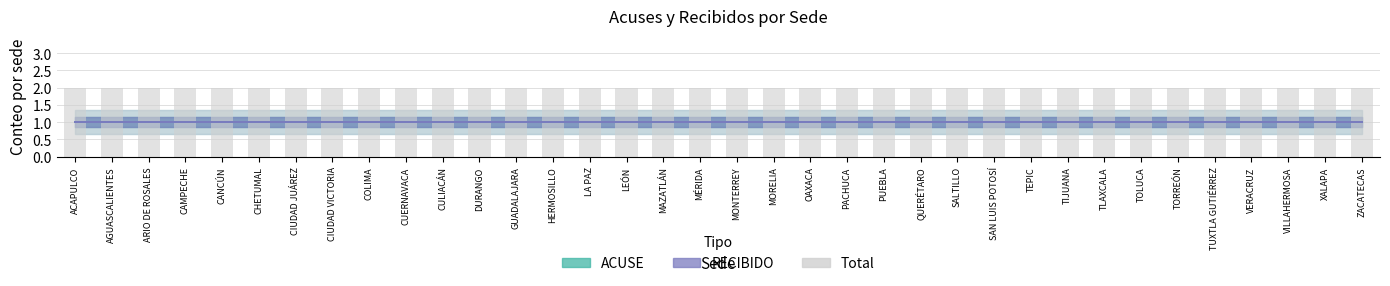

List the labels in order of ACUSE value, largest first.

ACAPULCO, AGUASCALIENTES, ARIO DE ROSALES, CAMPECHE, CANCÚN, CHETUMAL, CIUDAD JUÁREZ, CIUDAD VICTORIA, COLIMA, CUERNAVACA, CULIACÁN, DURANGO, GUADALAJARA, HERMOSILLO, LA PAZ, LEÓN, MAZATLÁN, MÉRIDA, MONTERREY, MORELIA, OAXACA, PACHUCA, PUEBLA, QUERÉTARO, SALTILLO, SAN LUIS POTOSÍ, TEPIC, TIJUANA, TLAXCALA, TOLUCA, TORREÓN, TUXTLA GUTIÉRREZ, VERACRUZ, VILLAHERMOSA, XALAPA, ZACATECAS